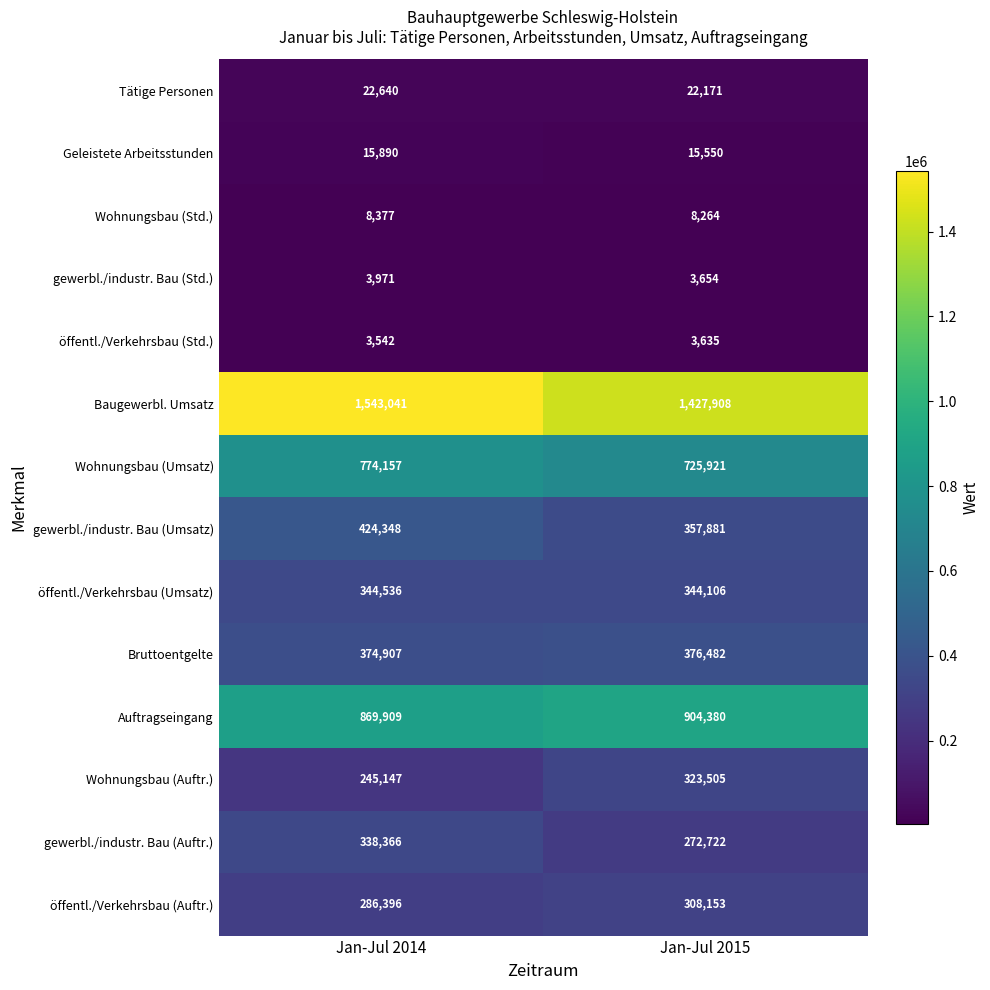

What is the sum of the gewerbl./industr. Bau (Umsatz) values at Jan-Jul 2015 and Jan-Jul 2014?

782229